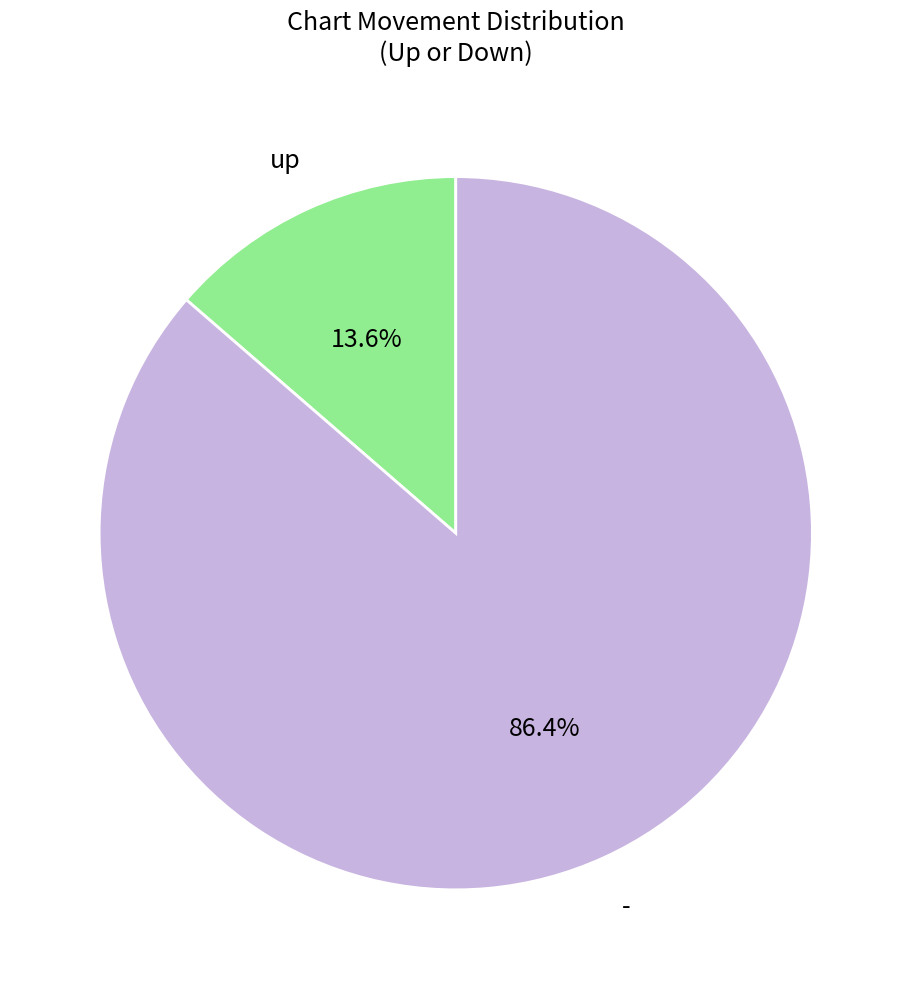

Between - and up, which is larger?

-